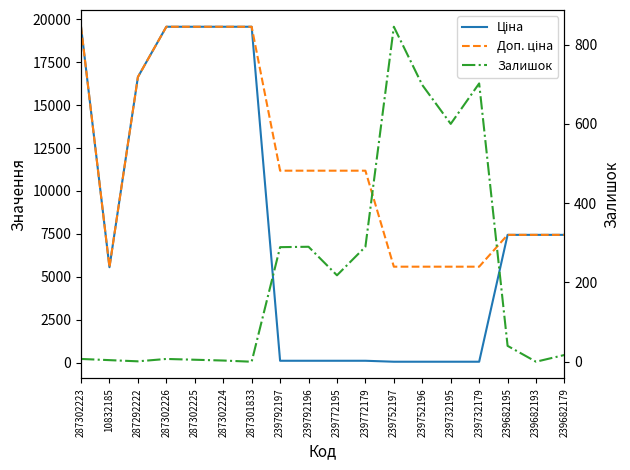

True or false: Доп. ціна has a value of 3786.9 at 239682195.

False